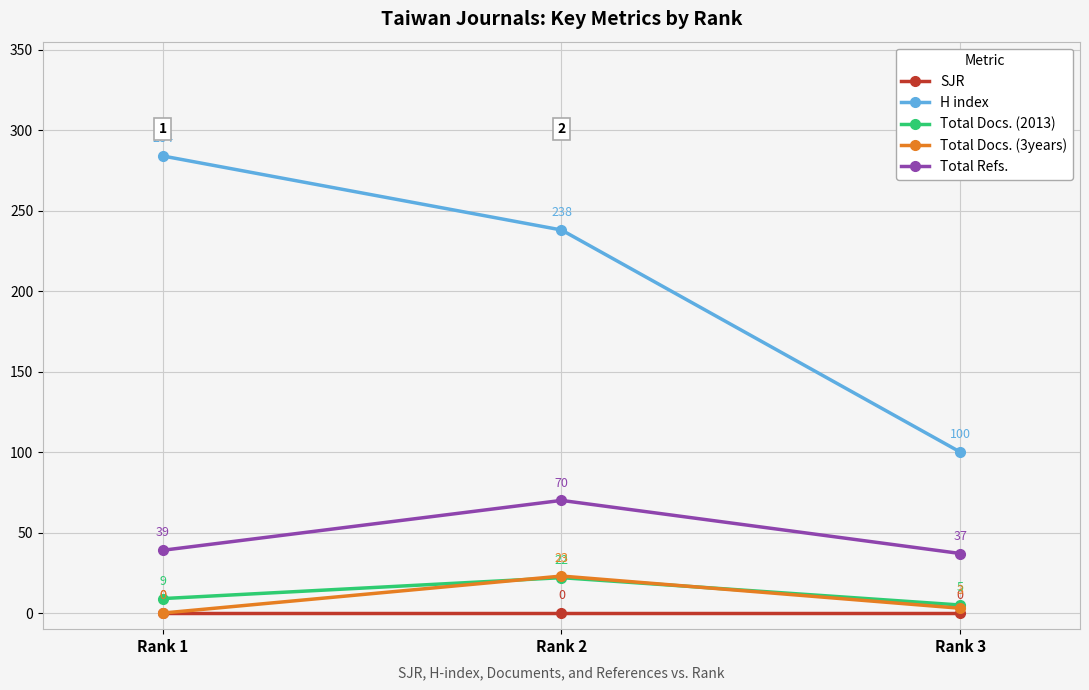

The H index series shows 100 at Rank 3. True or false?

True